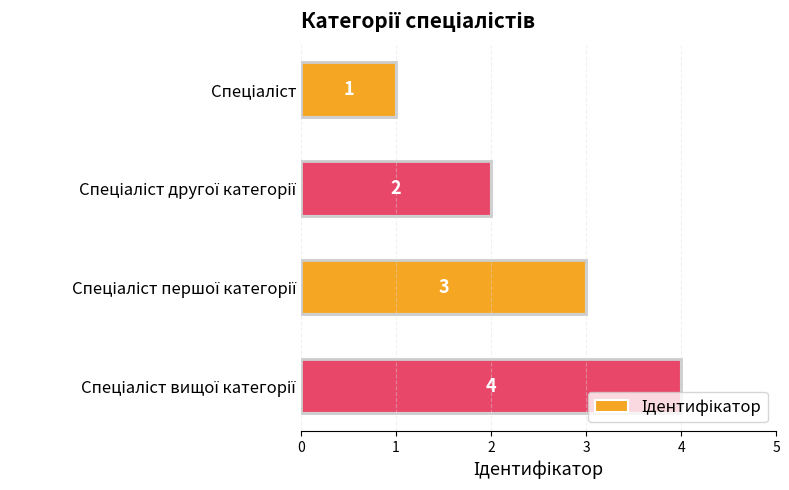

What is the difference between the maximum and minimum values?

3